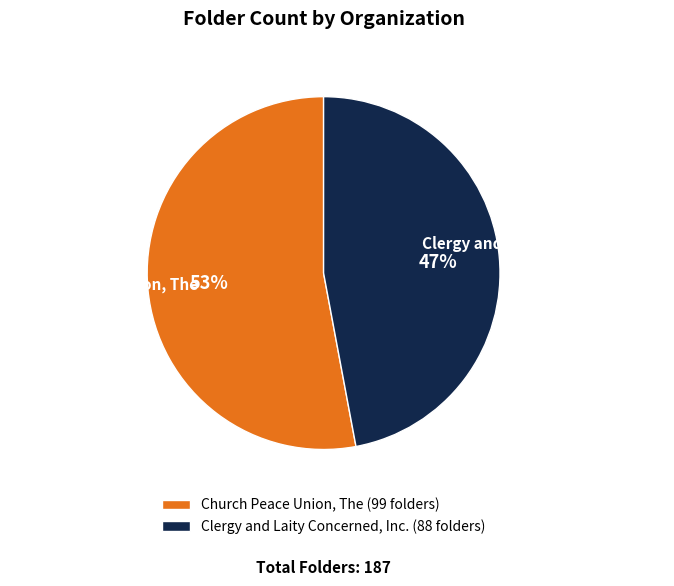

How many slices are in this pie chart?

2